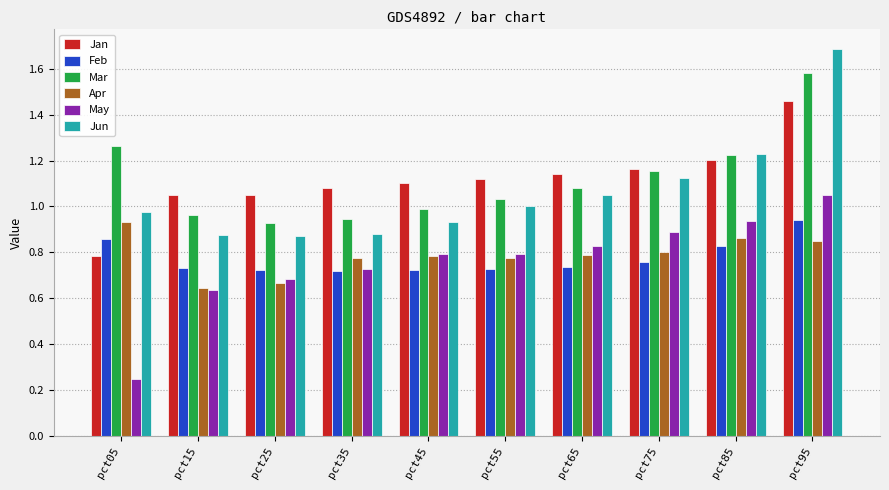

The Feb series shows 1.1 at pct35. True or false?

False